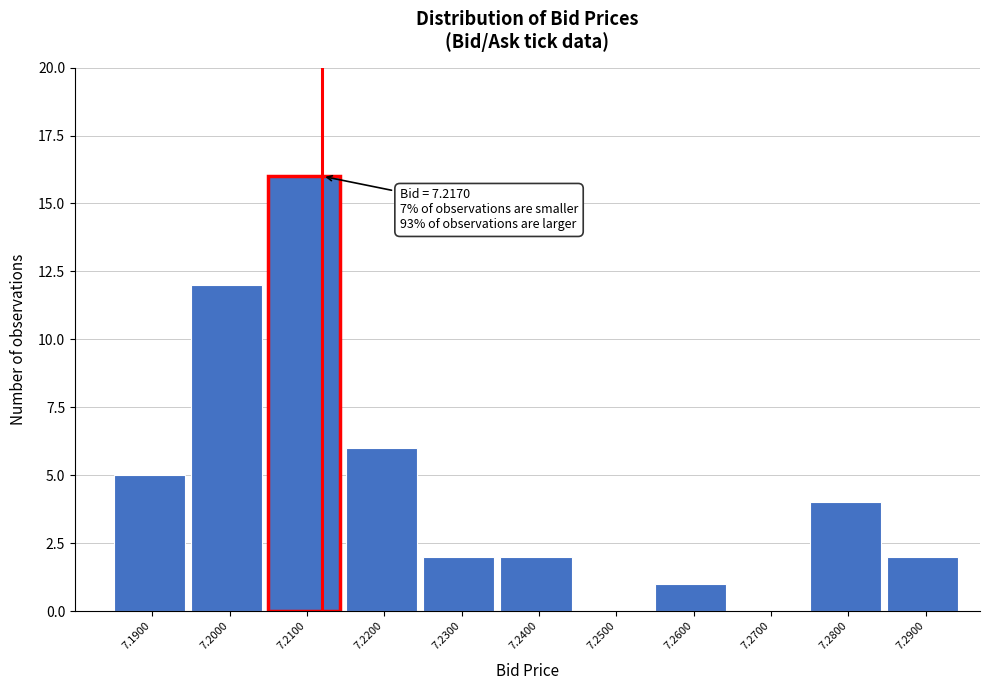

Reading left to right, list all the values displayed in this chart.

7.1900=5	7.2000=12	7.2100=16	7.2200=6	7.2300=2	7.2400=2	7.2500=0	7.2600=1	7.2700=0	7.2800=4	7.2900=2